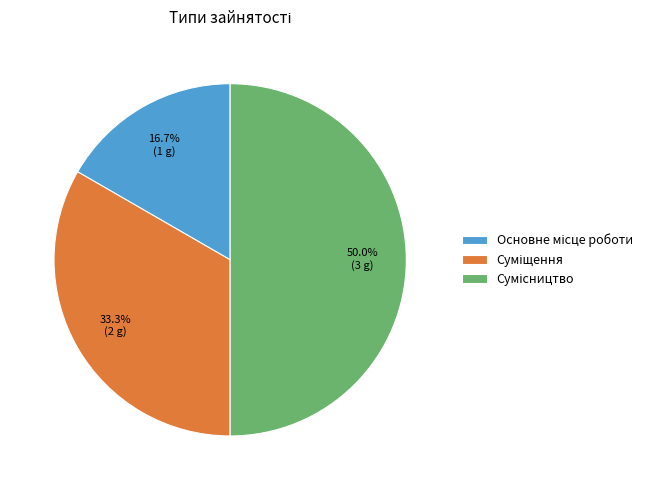

How many slices are in this pie chart?

3